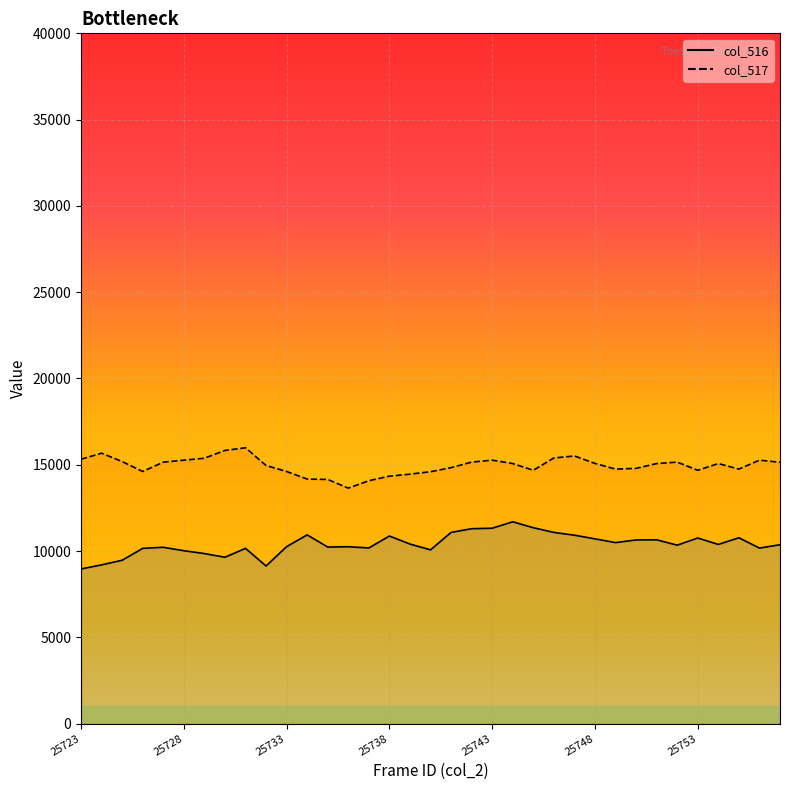

The col_517 series shows 26447 at 25748. True or false?

False